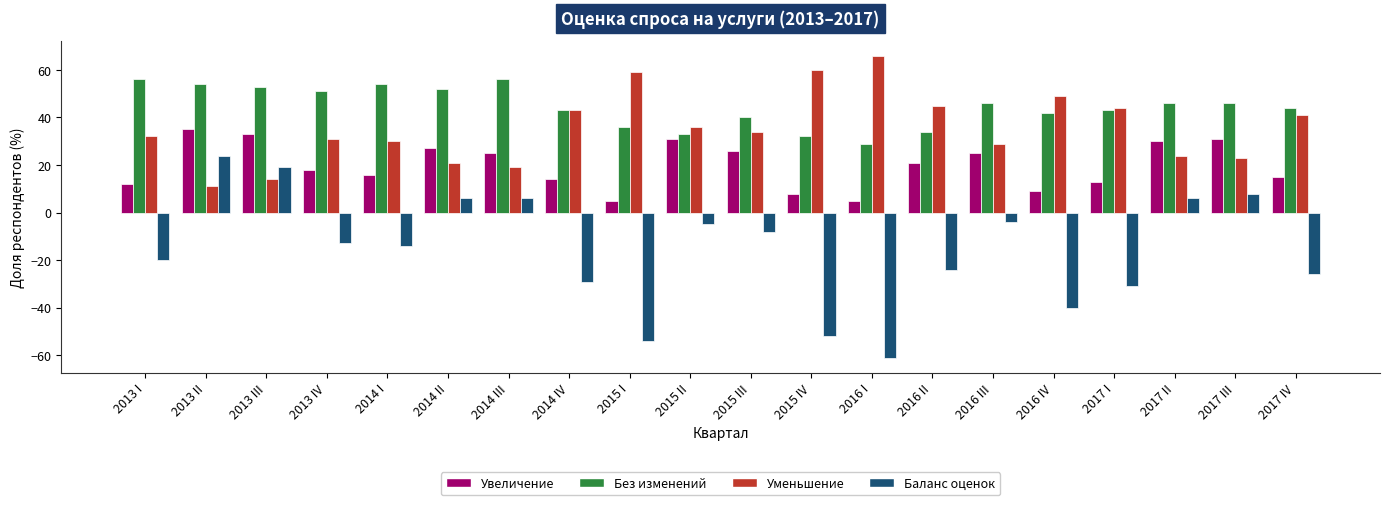

Does the chart contain any negative values?

Yes